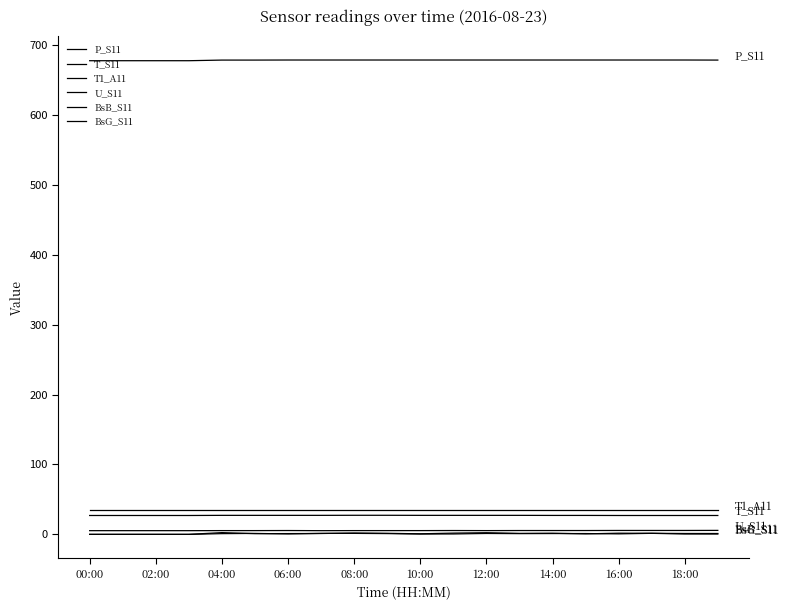

Is this an area chart (filled region under the line)?

No